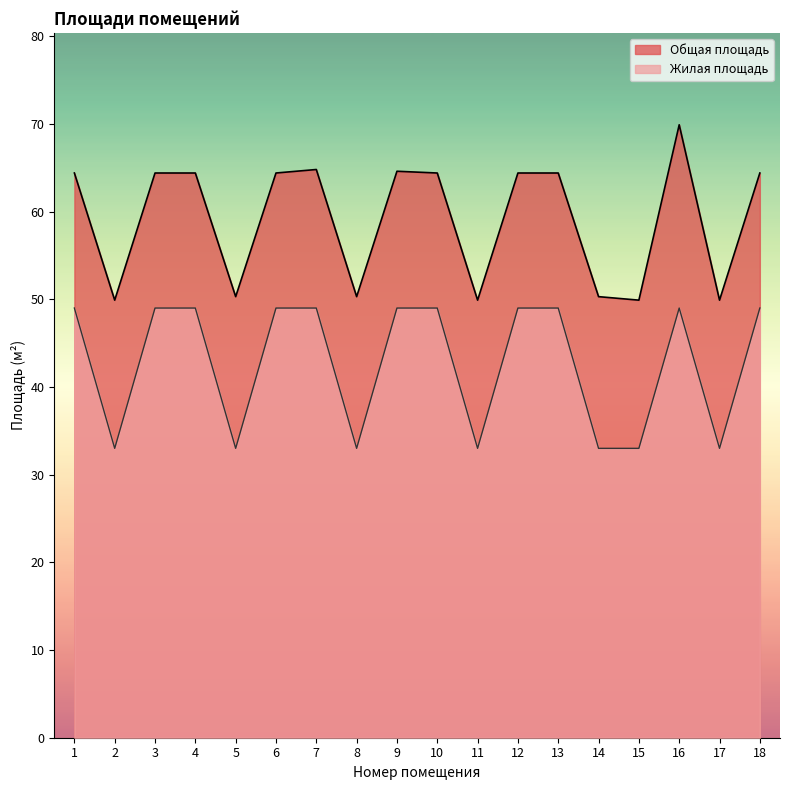

True or false: Общая площадь and Жилая площадь intersect in this chart.

False